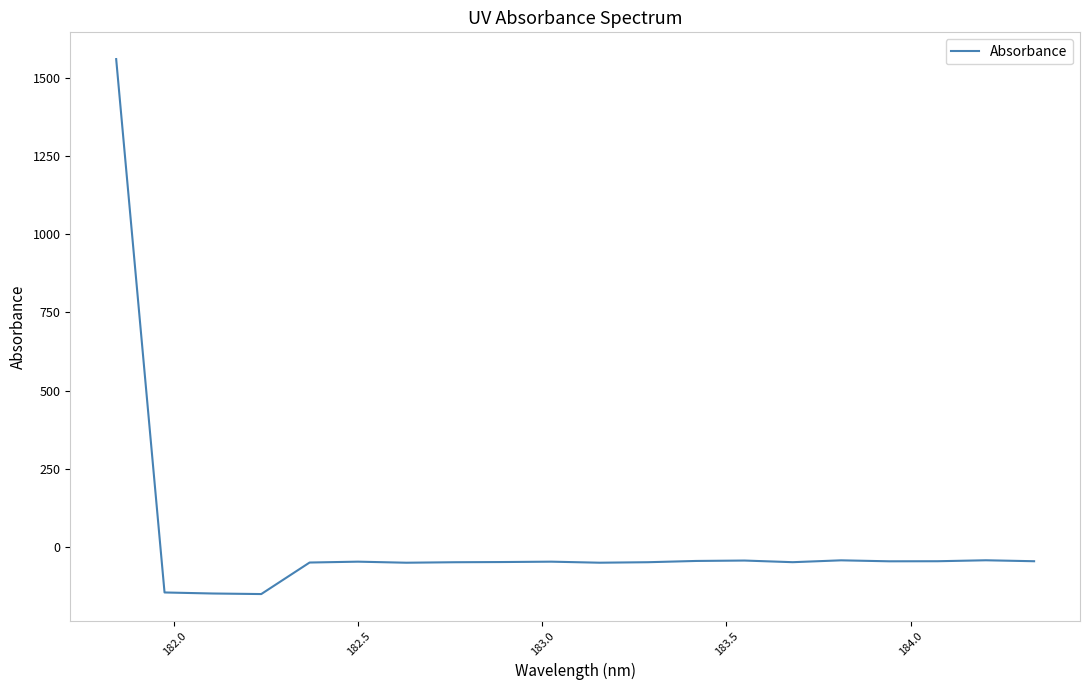

What is the greatest value displayed?

1559.8